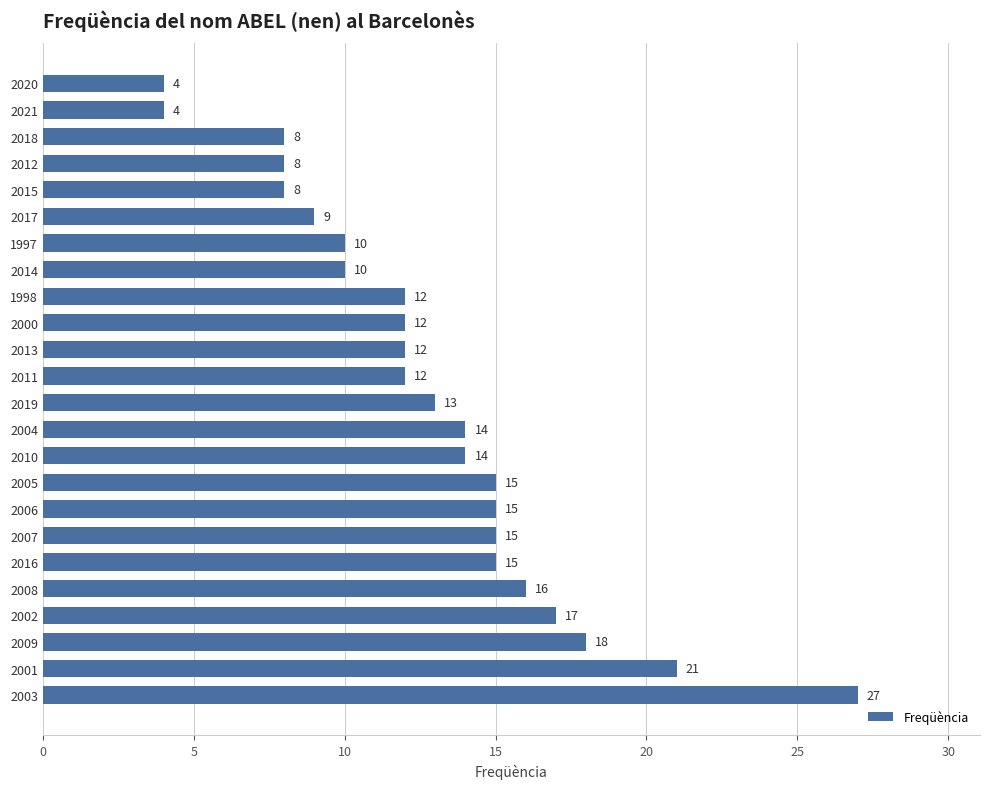

Between 2003 and 2016, which is larger?

2003